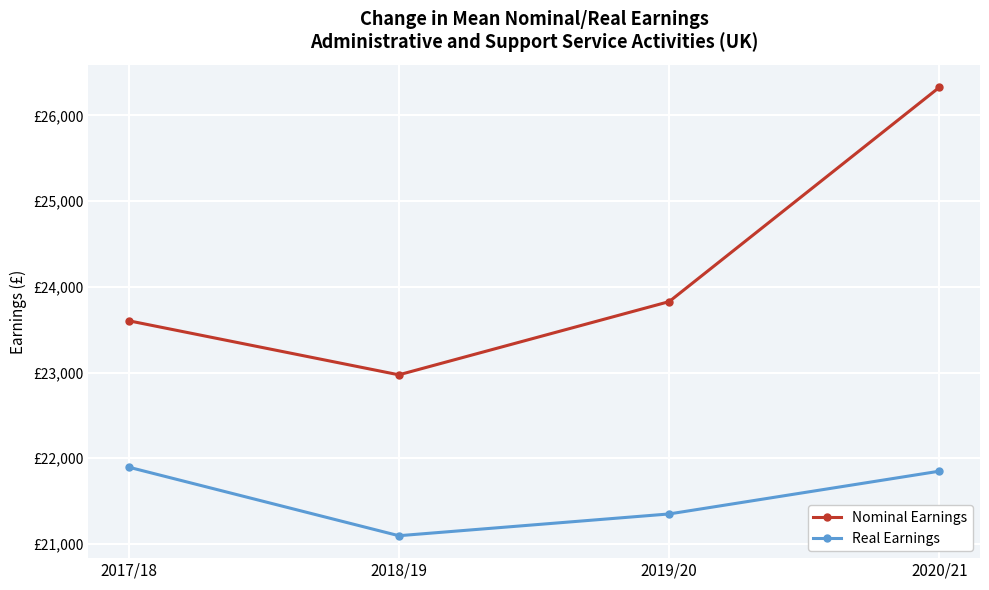

Reading left to right, list all the values displayed in this chart.

Nominal Earnings: 23604	22973	23827	26328
Real Earnings: 21896	21096	21350	21849